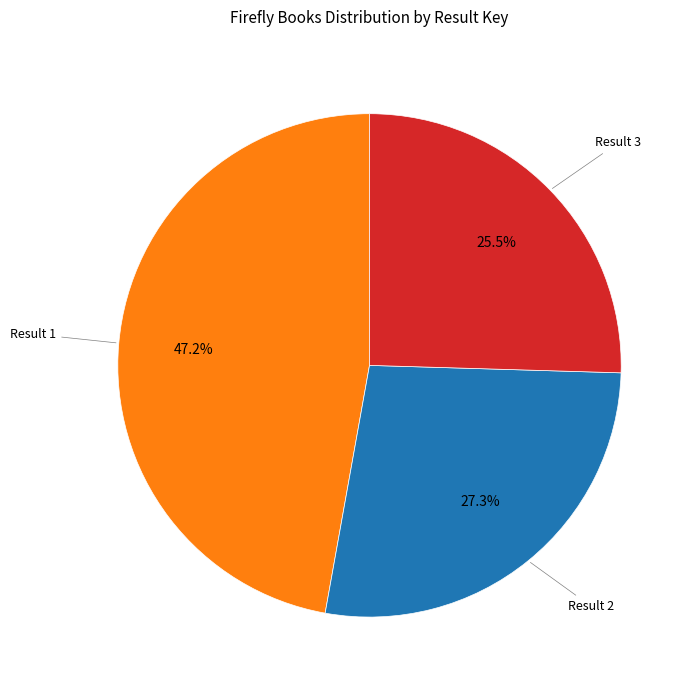

Does any single category account for the majority?

No